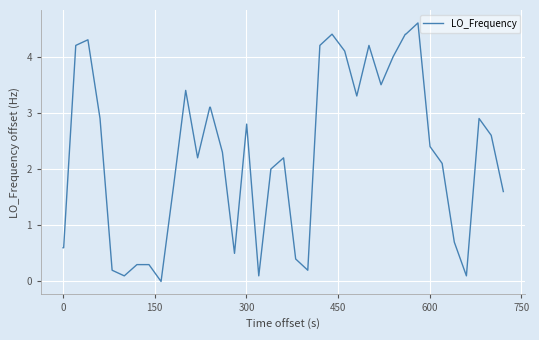

What is the maximum value shown in the chart?

4.6